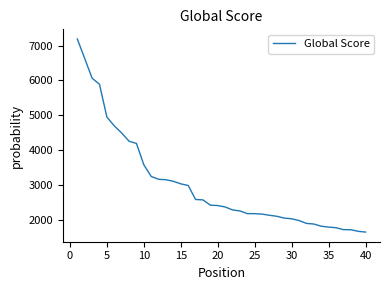

What is the minimum value shown in the chart?

1642